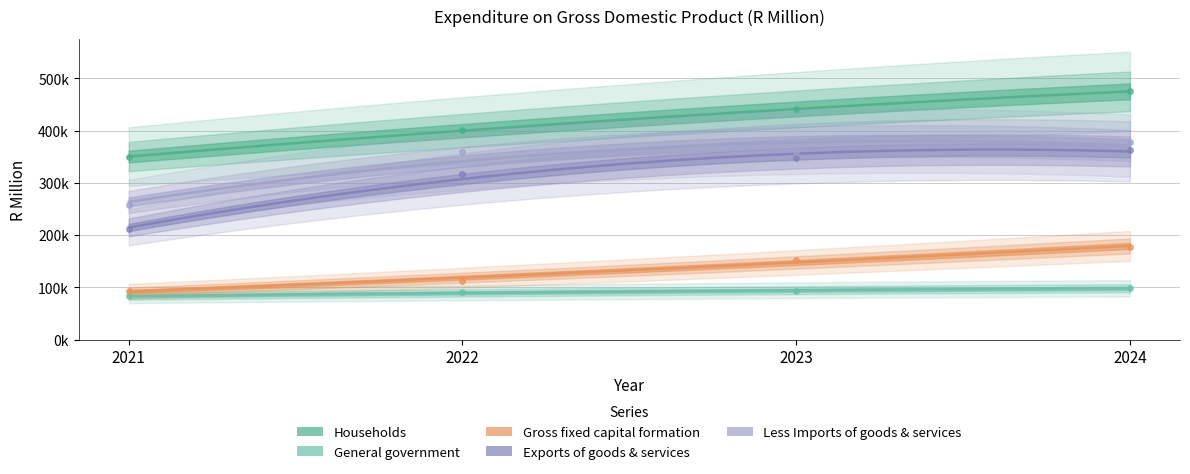

How many series are shown in this chart?

5